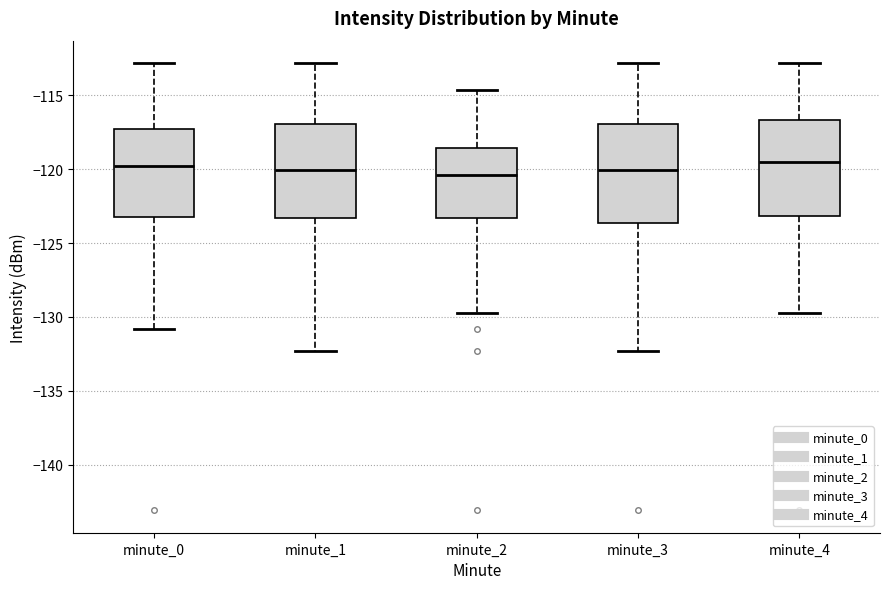

Reading left to right, transcribe this box plot: for each box, give where its median line is, the range the box spans, and where its two whiskers end, as read against the y-axis. The values are not printed on the chart, so give them approximately, as read against the axis.

minute_0: median -120.0, box -123.0 to -117.5, whiskers -131.0 to -113.0
minute_1: median -120.0, box -123.5 to -117.0, whiskers -132.5 to -113.0
minute_2: median -120.5, box -123.5 to -118.5, whiskers -129.5 to -114.5
minute_3: median -120.0, box -123.5 to -117.0, whiskers -132.5 to -113.0
minute_4: median -119.5, box -123.0 to -116.5, whiskers -129.5 to -113.0